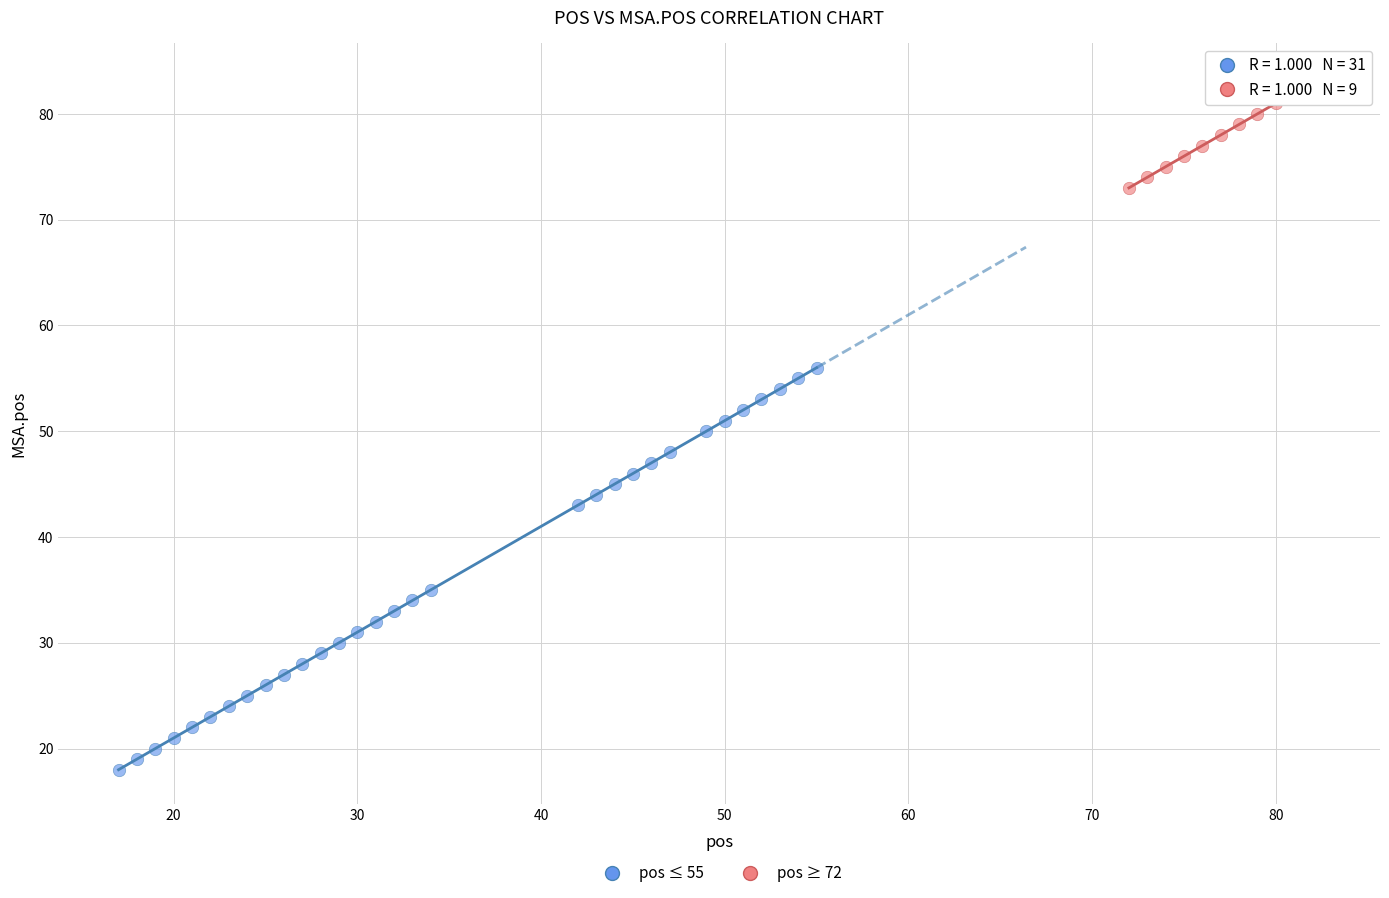

Which series has the largest Y range (max minus min)?

pos ≤ 55